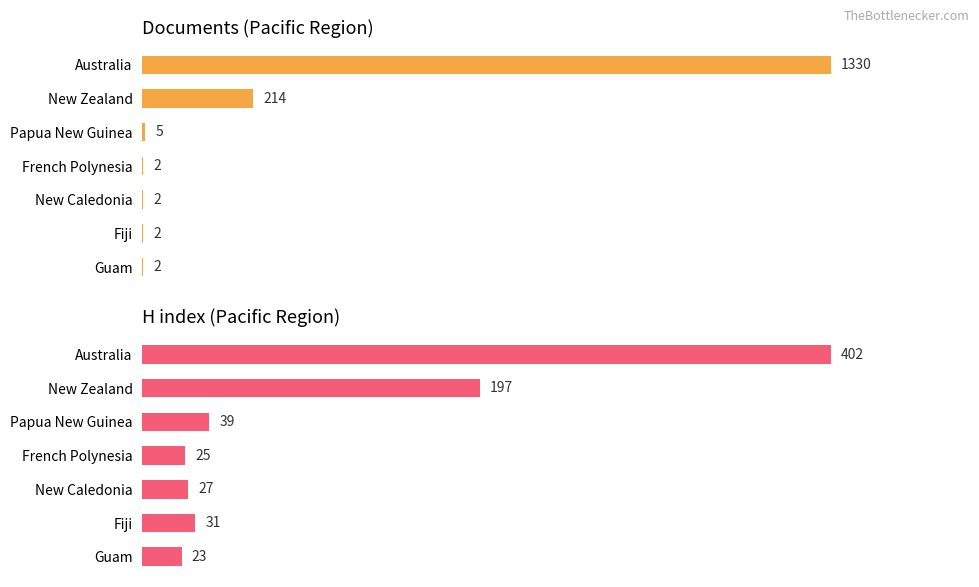

The value of Documents at 100 is 0.3. True or false?

False